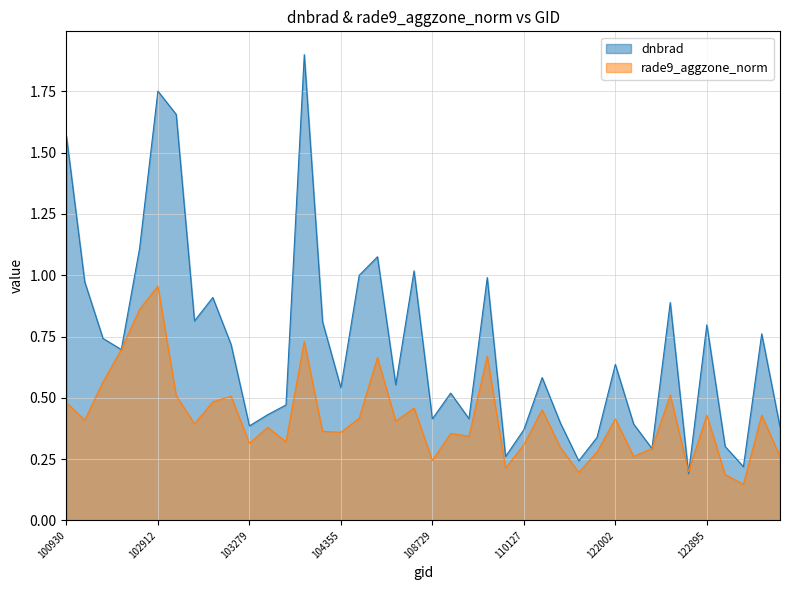

The value of dnbrad at 110299 is 0.6. True or false?

True